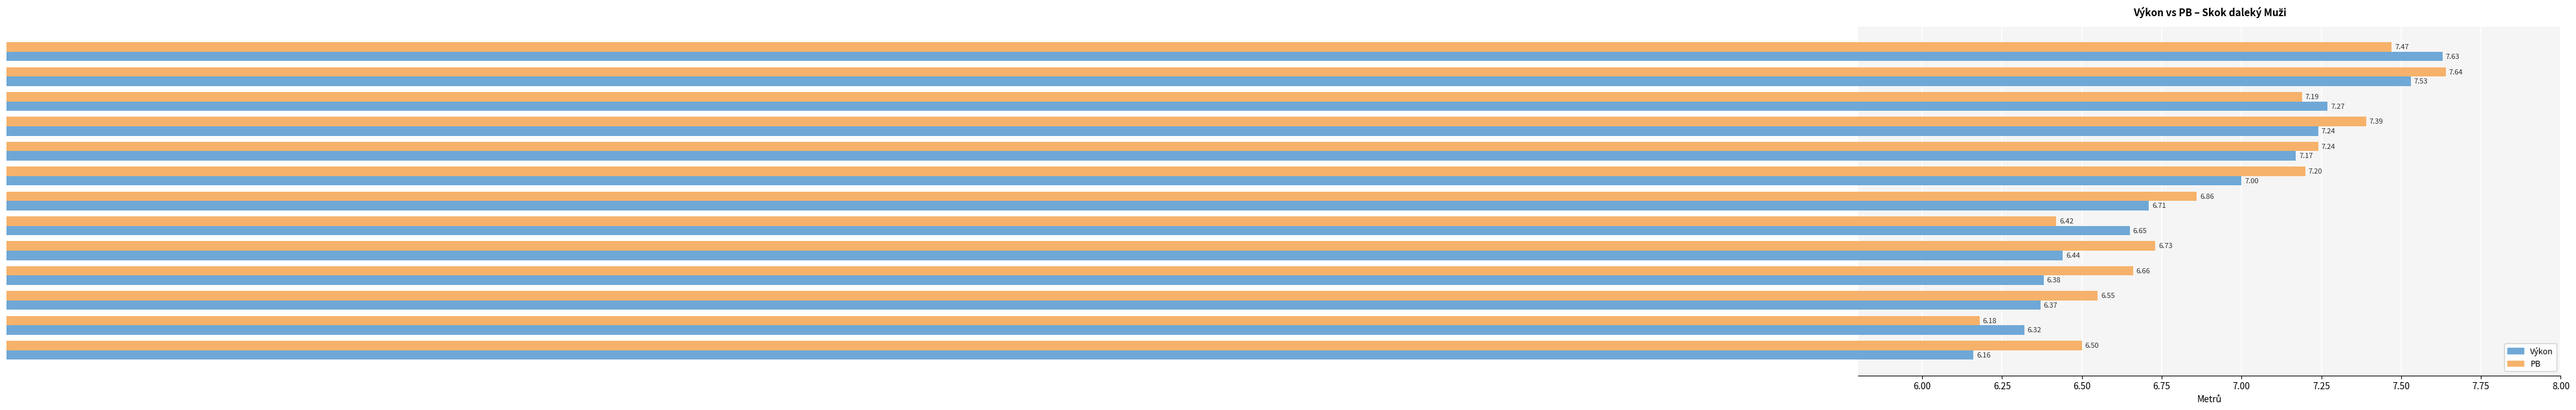

How many categories are shown in the chart?

13